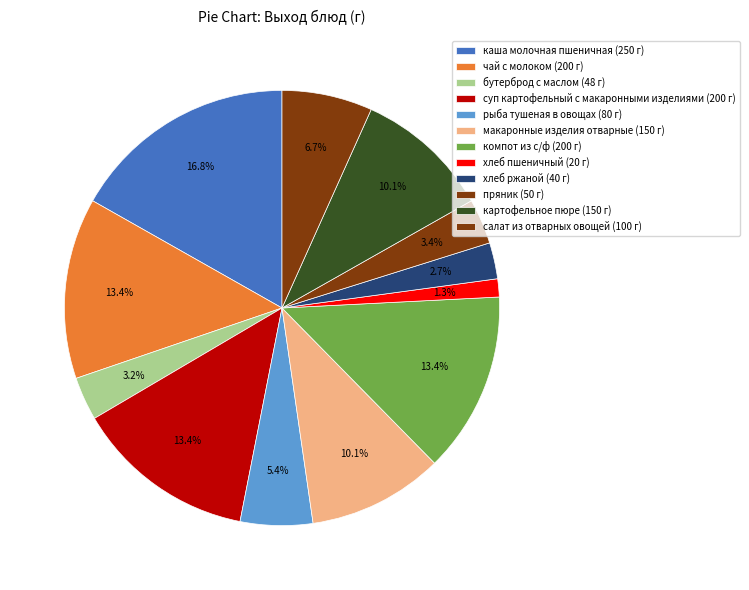

How many slices are in this pie chart?

12